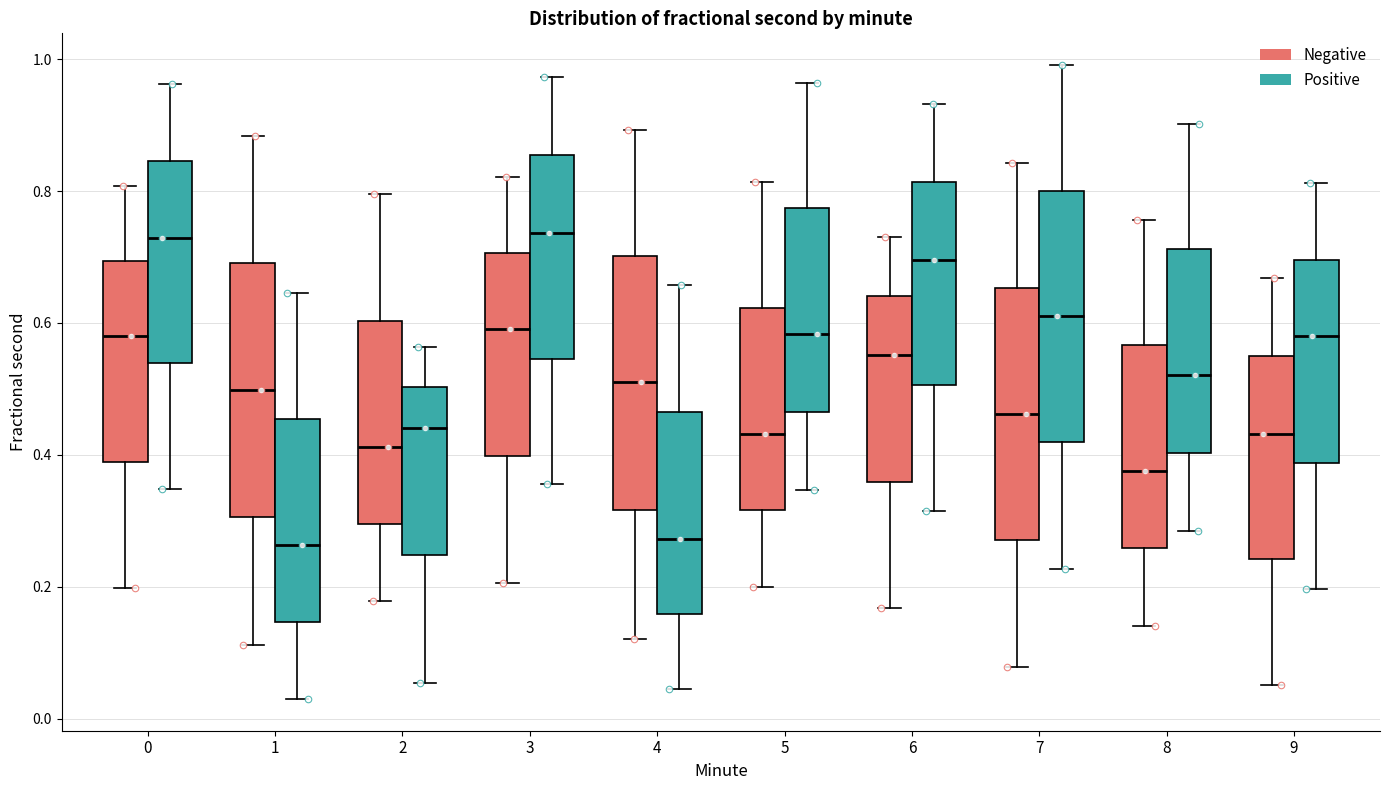

Where does the median line of the box for 9 (Positive) sit on the y-axis? The values are not printed on the chart, so give them approximately, as read against the axis.

0.58